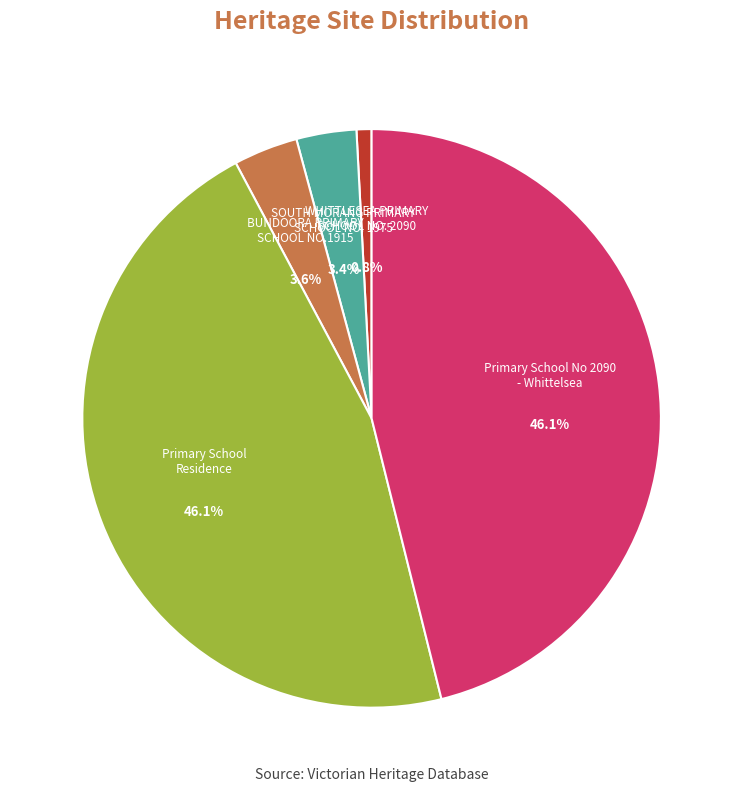

Is there any slice that represents more than half of the pie?

No